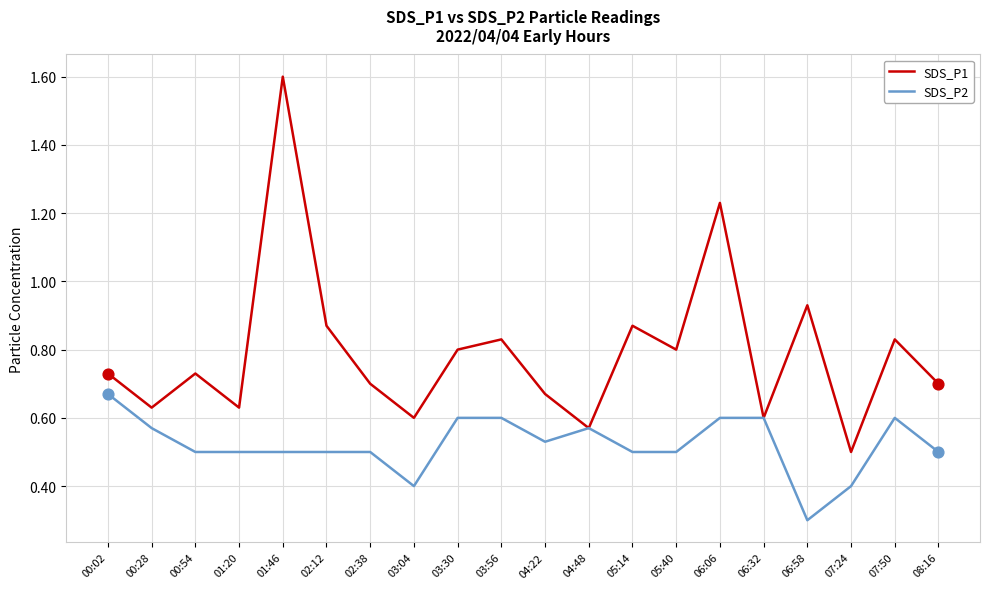

What are all the series names shown in the legend?

SDS_P1, SDS_P2